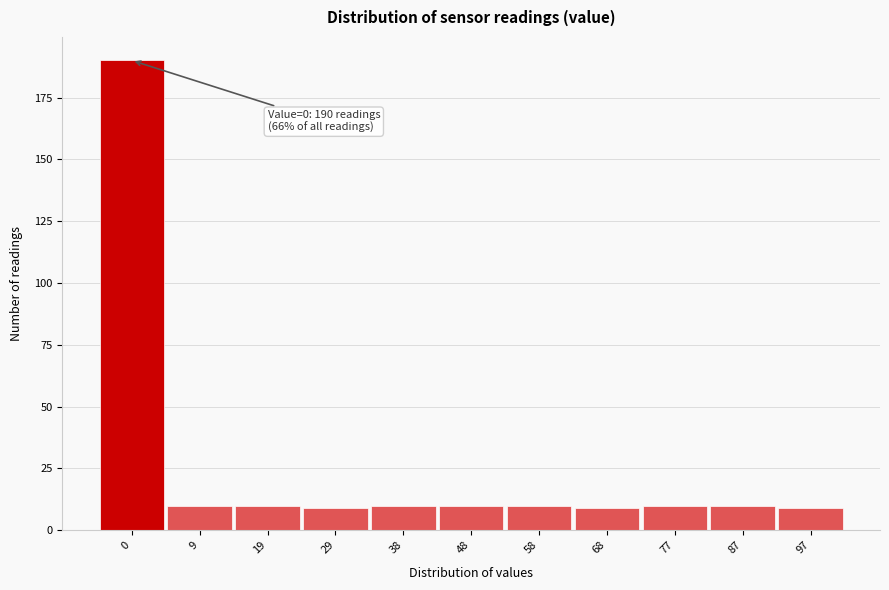

Reading left to right, what are all the values shown in this chart?

0=190	9=10	19=10	29=9	38=10	48=10	58=10	68=9	77=10	87=10	97=9